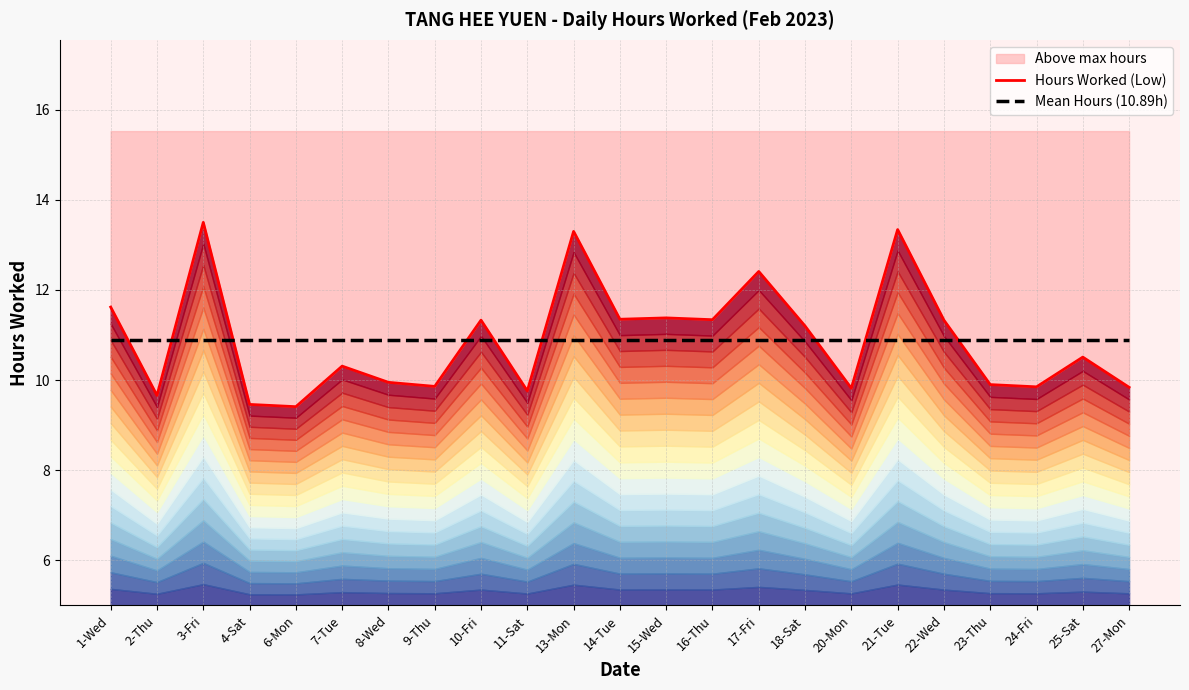

Which series has the largest total across all categories?

Hours Worked (Low)